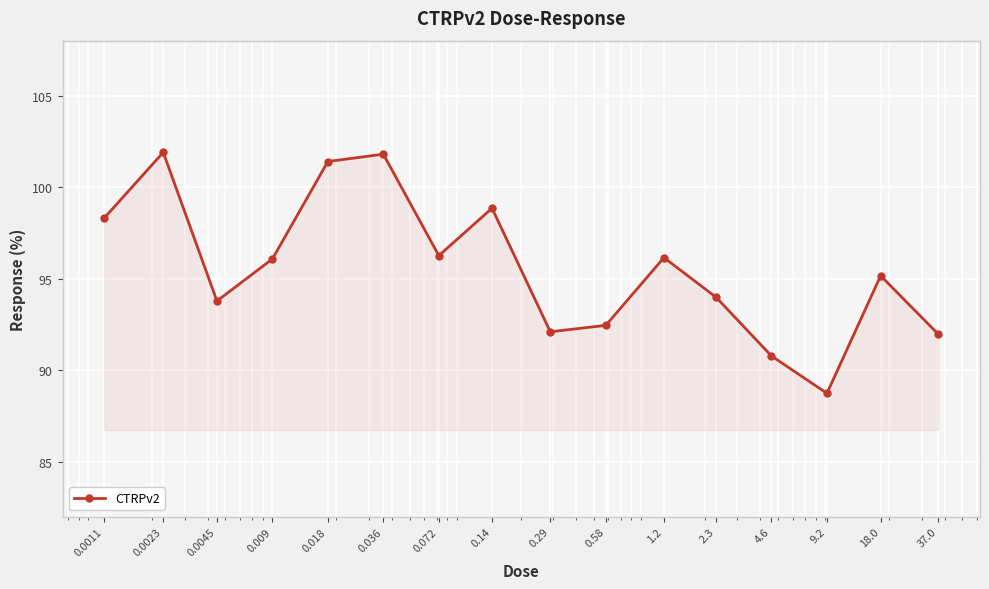

What is the greatest value displayed?

101.9